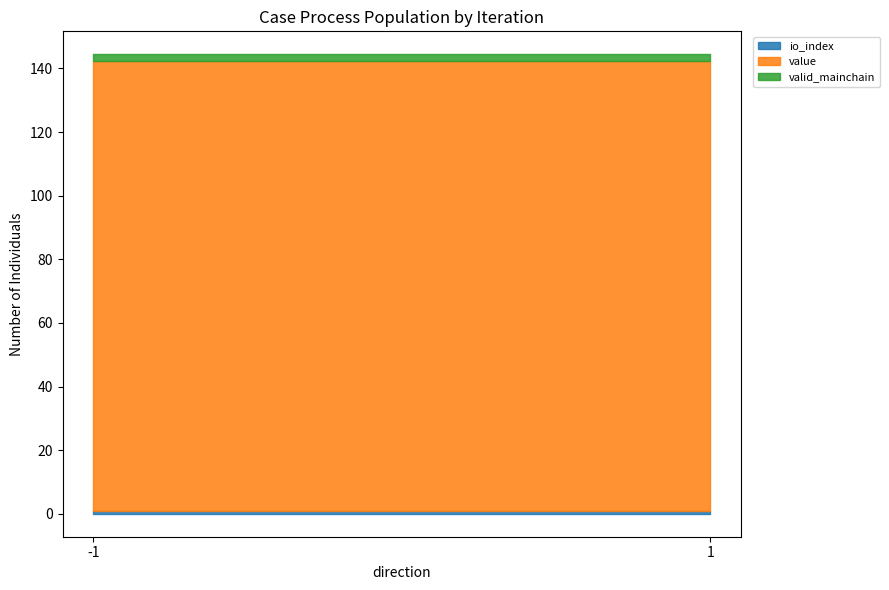

Is the value of valid_mainchain at 1 greater than the value of io_index at 1?

Yes